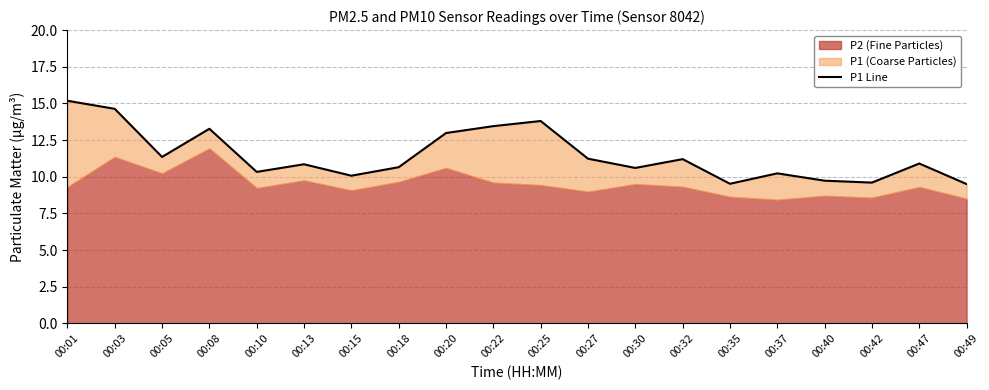

Rank the categories by value from highest to lowest.

00:01, 00:03, 00:25, 00:22, 00:08, 00:20, 00:05, 00:27, 00:32, 00:47, 00:13, 00:18, 00:30, 00:10, 00:37, 00:15, 00:40, 00:42, 00:35, 00:49